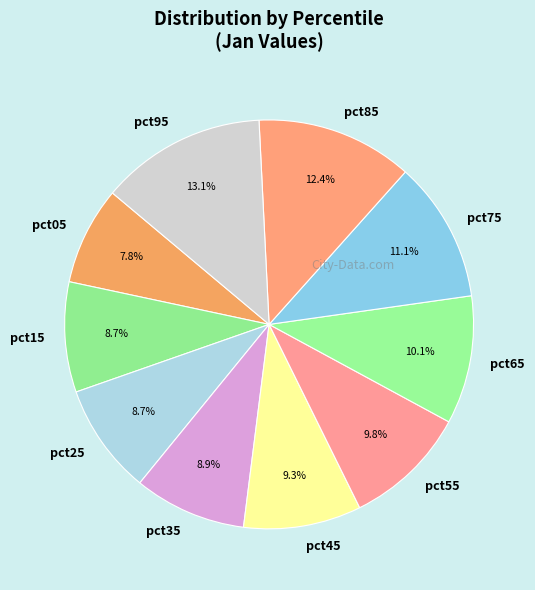

True or false: pct95 accounts for 13% of the total.

True